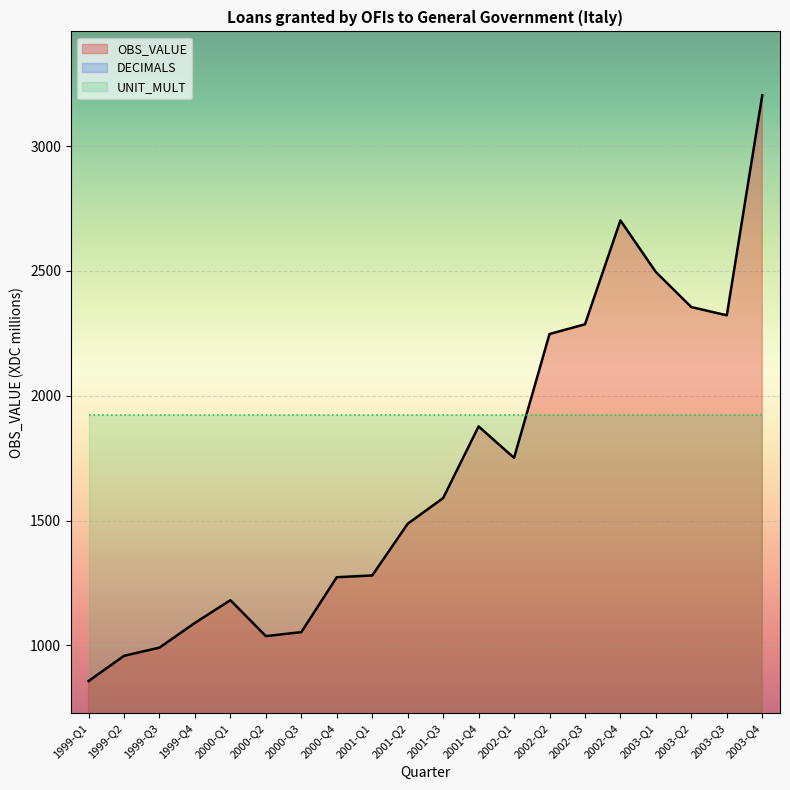

How many lines are shown in the chart?

3